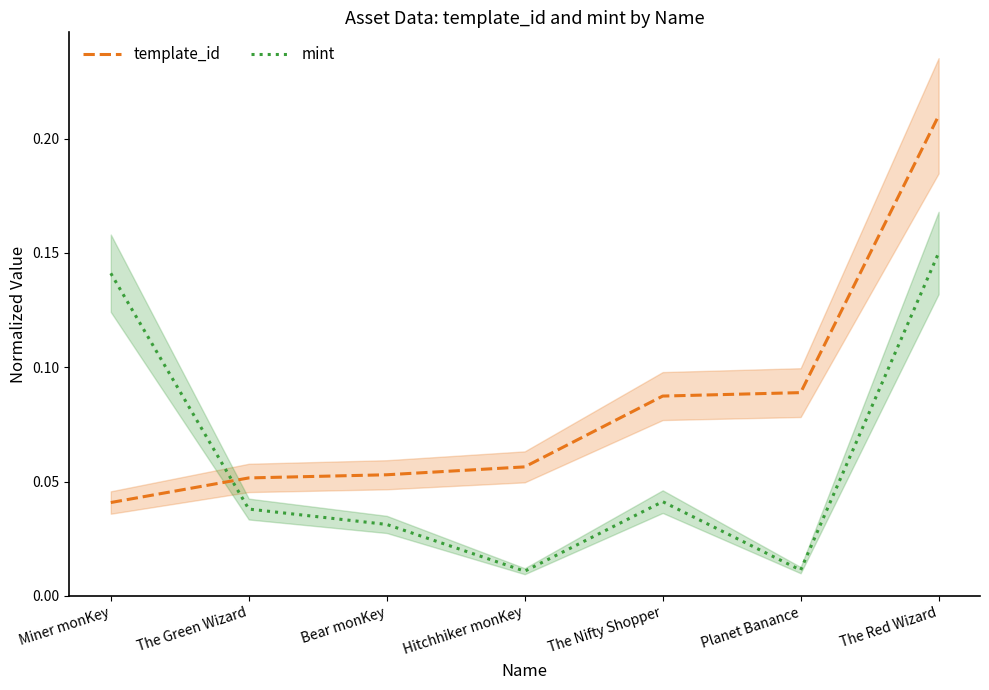

List the series in order of their peak value, lowest first.

mint, template_id